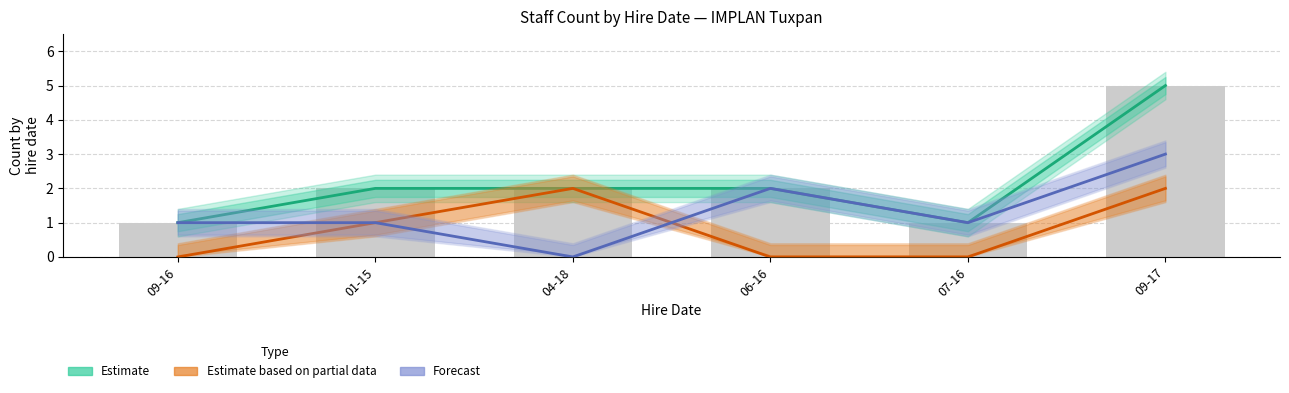

What is the sum of all Forecast (Hombres) values?

8